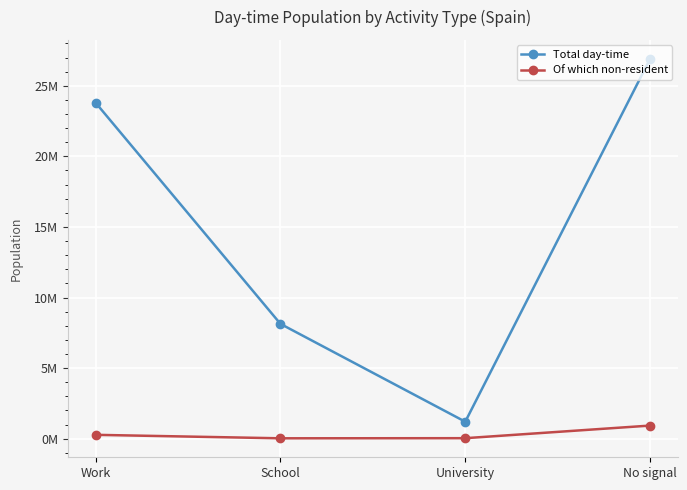

Reading left to right, extract all data points from this chart.

Total day-time: Work=23795006	School=8130594	University=1198491	No signal=26909961
Of which non-resident: Work=269256	School=23256	University=31918	No signal=925157